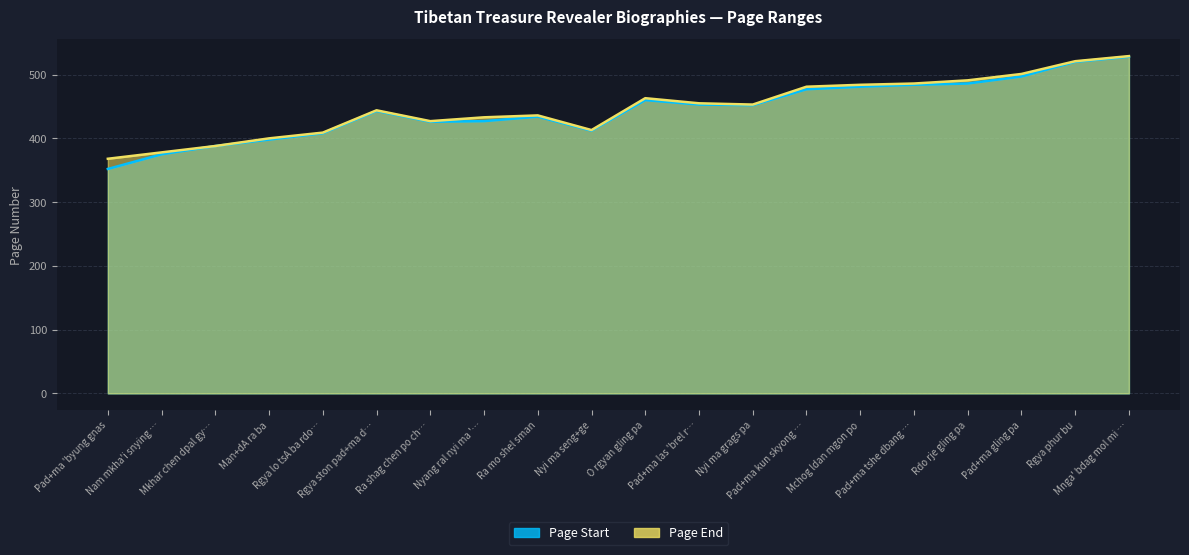

Count the number of categories in the chart.

20